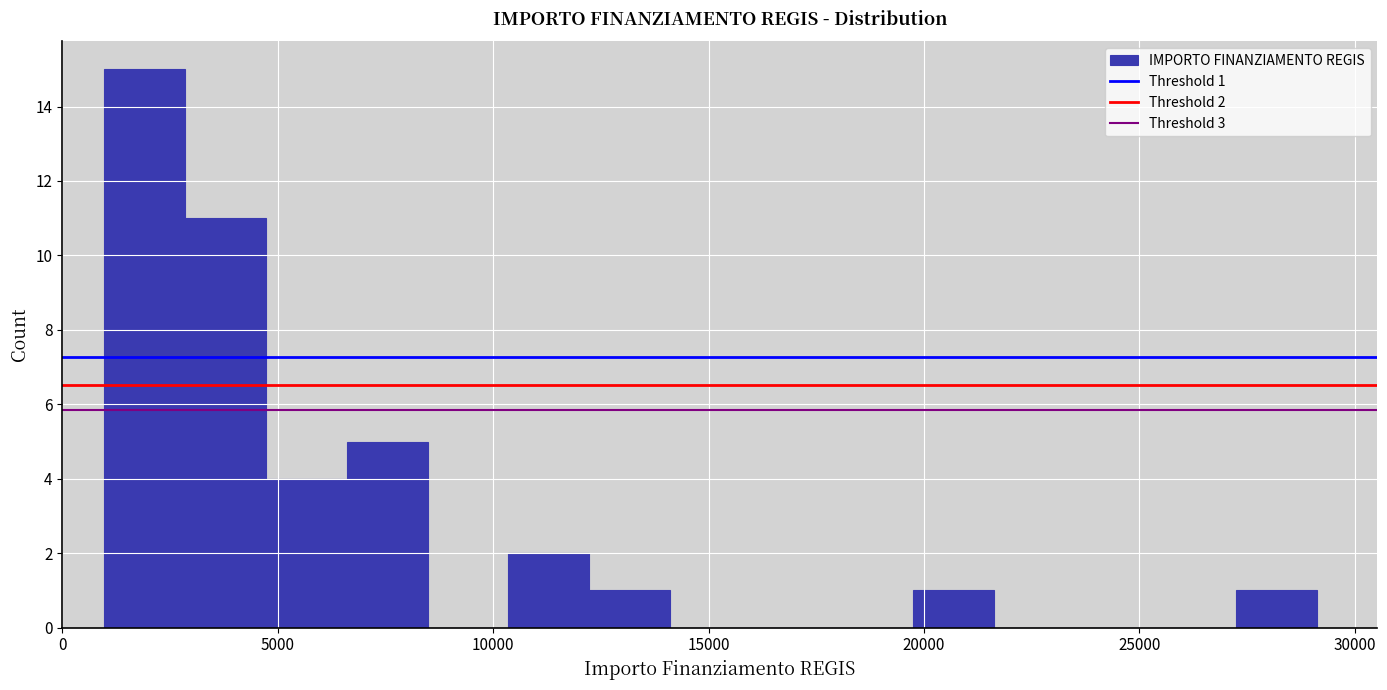

Around what value on the x-axis is the tallest bar? Give the approximate position of its centre, as read against the axis.

2000